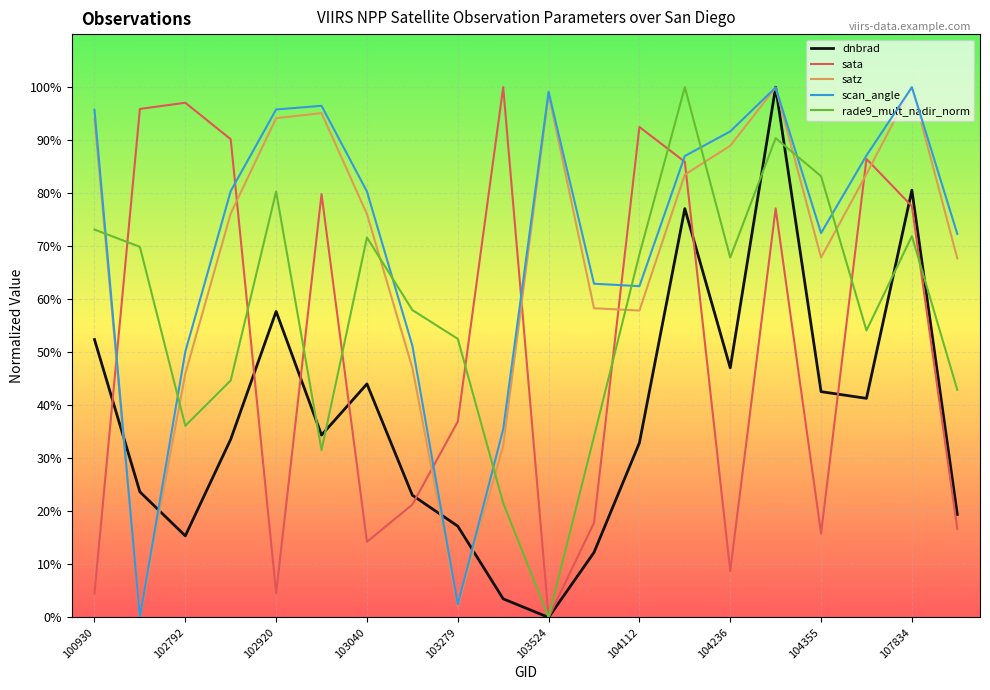

How many positive values does the rade9_mult_nadir_norm series have?

19